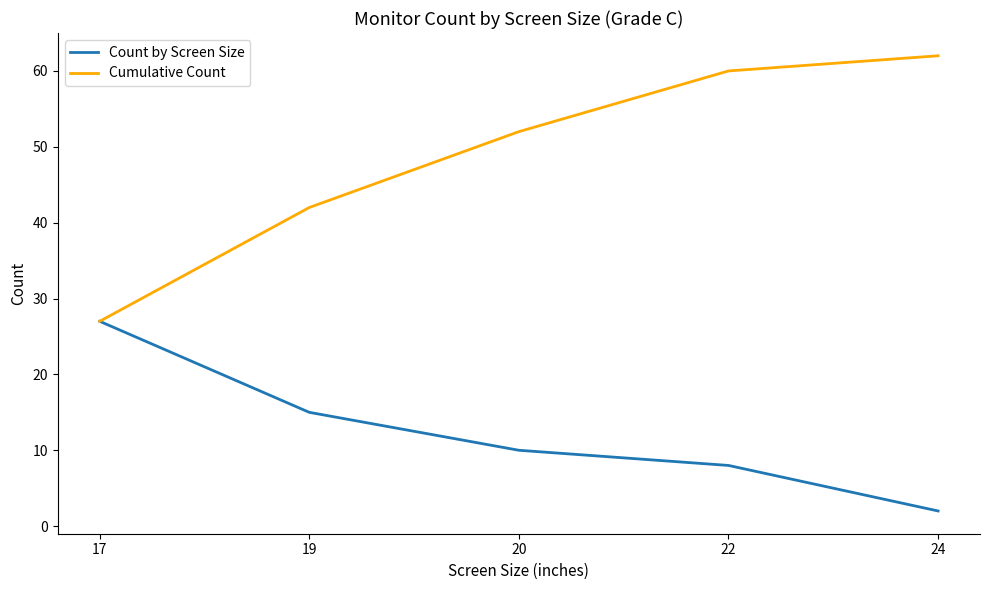

At which category does the chart reach its minimum across all series?

24